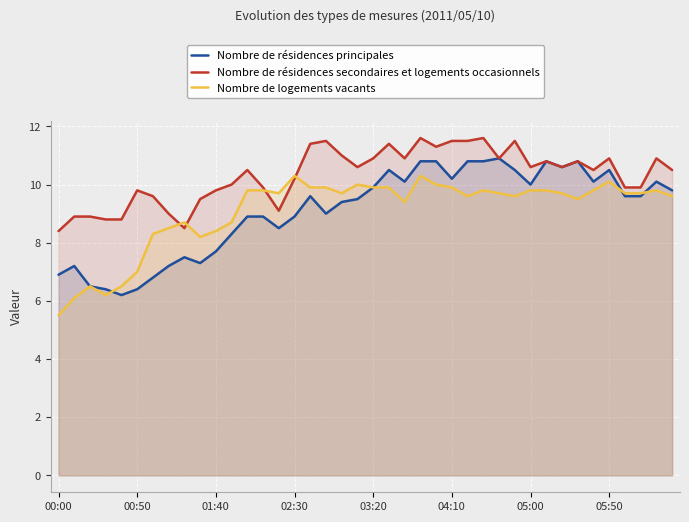

Which series has the largest total across all categories?

Nombre de résidences secondaires et logements occasionnels